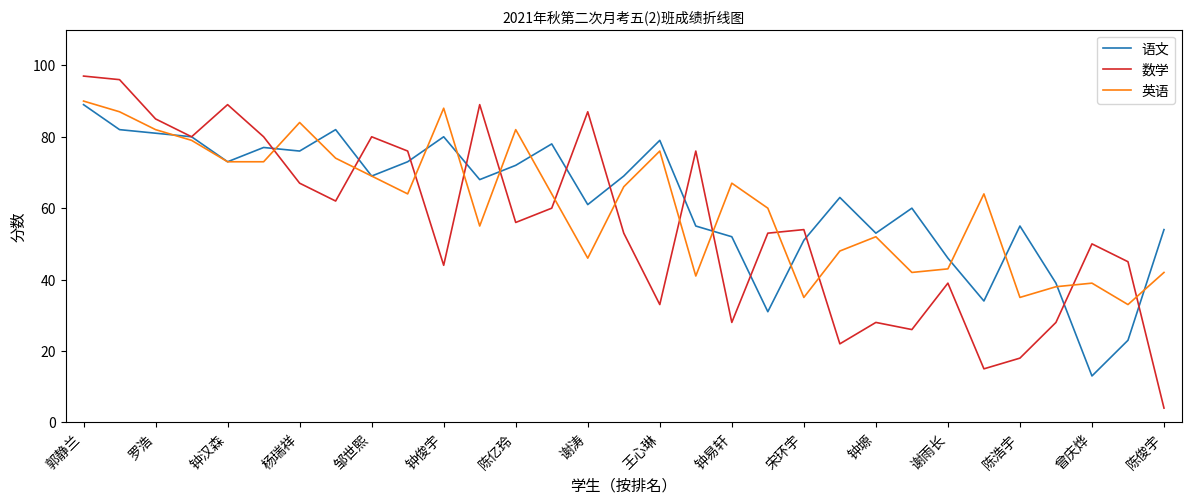

Which series has the largest range (max minus min)?

数学